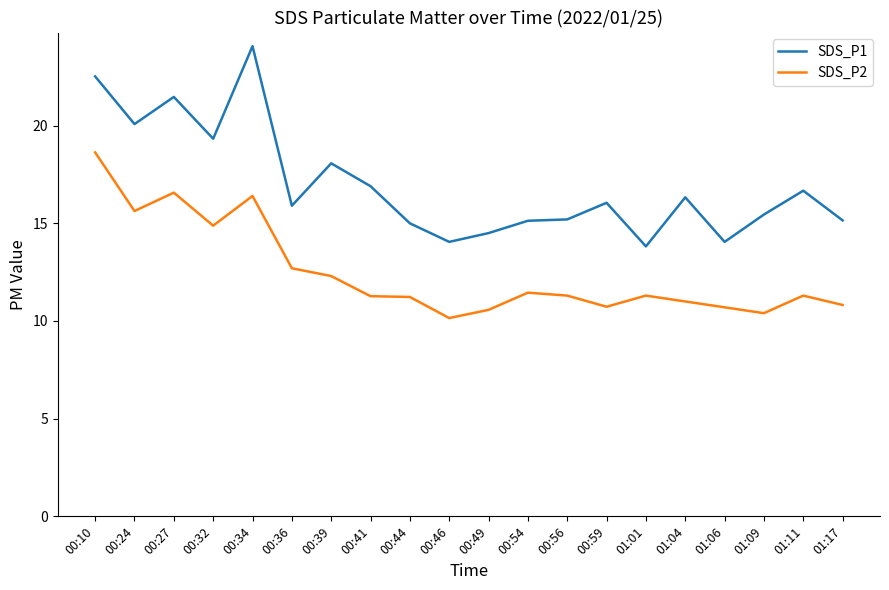

Is it true that SDS_P1 equals 16.7 at 01:11?

True